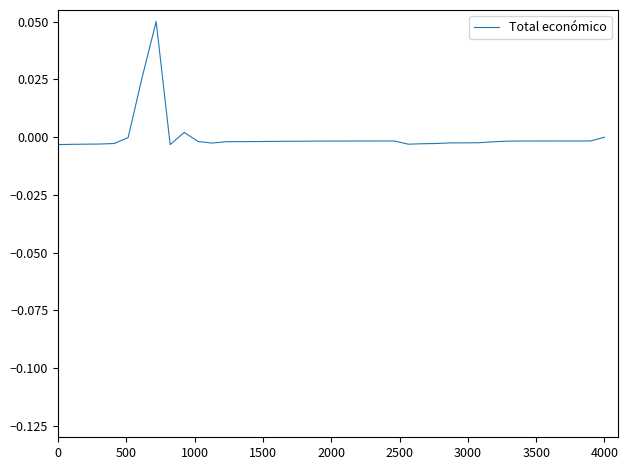

What is the difference between the maximum and minimum values?

0.1